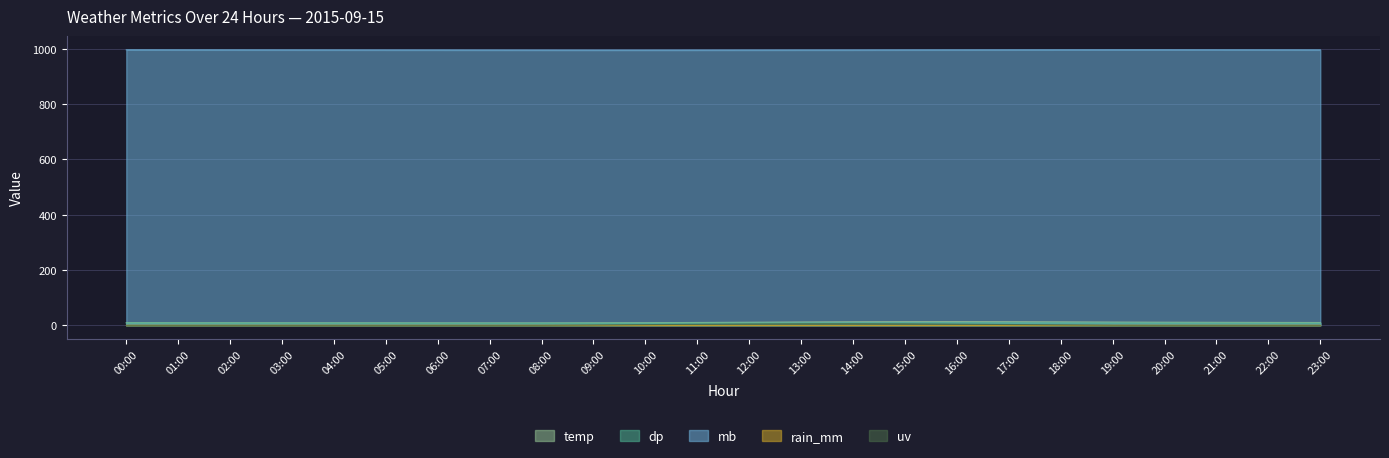

In temp, how many points are higher than both neighbors (excluding endpoints)?

1